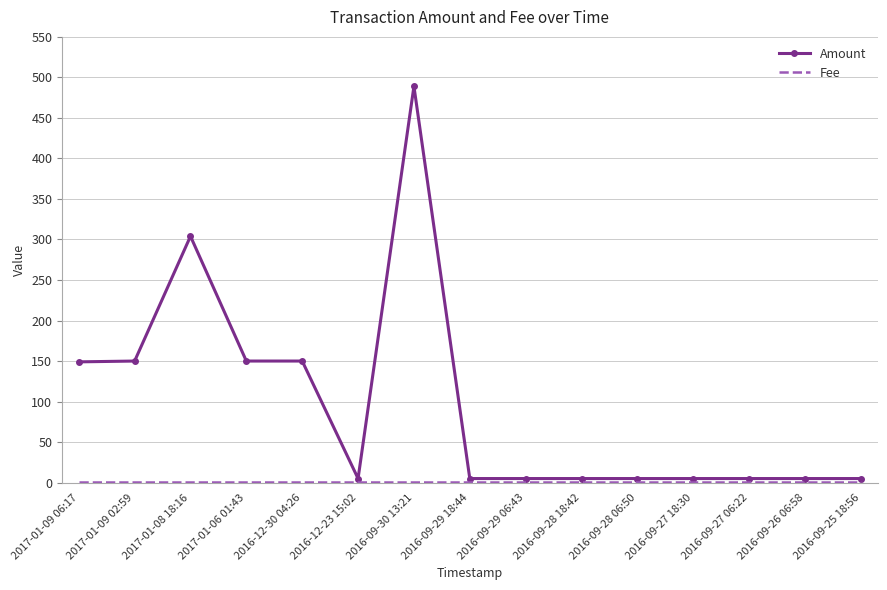

What is the greatest value displayed?

489